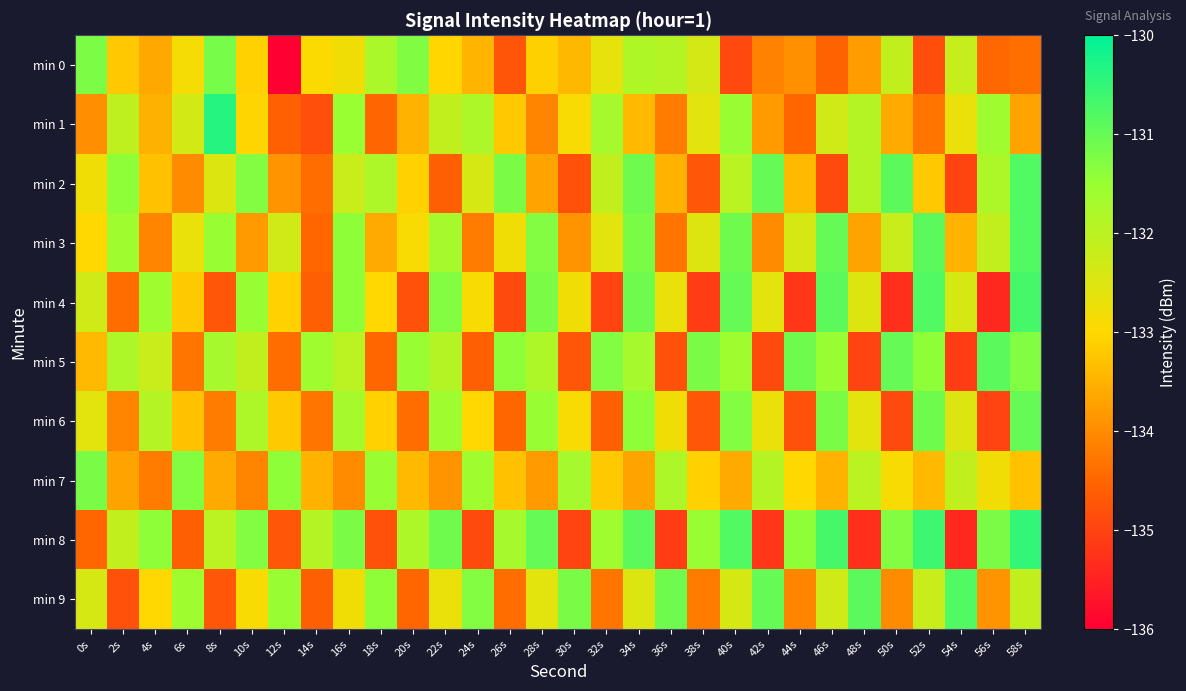

Reading right to left, extract all data points from this chart.

min 0: 58s=-134.4	56s=-134.5	54s=-132.2	52s=-134.8	50s=-132.1	48s=-133.8	46s=-134.5	44s=-133.9	42s=-134.1	40s=-134.9	38s=-132.4	36s=-131.9	34s=-131.8	32s=-132.6	30s=-133.4	28s=-133.1	26s=-134.7	24s=-133.5	22s=-133.0	20s=-131.3	18s=-131.8	16s=-132.8	14s=-133.0	12s=-136.0	10s=-133.1	8s=-131.2	6s=-132.9	4s=-133.6	2s=-133.2	0s=-131.2
min 1: 58s=-133.7	56s=-131.6	54s=-132.7	52s=-134.3	50s=-133.6	48s=-131.9	46s=-132.3	44s=-134.5	42s=-133.8	40s=-131.5	38s=-132.6	36s=-134.2	34s=-133.4	32s=-131.7	30s=-132.9	28s=-134.1	26s=-133.2	24s=-131.8	22s=-132.1	20s=-133.5	18s=-134.5	16s=-131.5	14s=-134.8	12s=-134.6	10s=-133.0	8s=-130.4	6s=-132.4	4s=-133.5	2s=-132.1	0s=-134.0
min 2: 58s=-130.8	56s=-131.8	54s=-135.0	52s=-133.2	50s=-130.9	48s=-131.9	46s=-134.9	44s=-133.4	42s=-131.0	40s=-132.0	38s=-134.7	36s=-133.5	34s=-131.1	32s=-132.1	30s=-134.8	28s=-133.7	26s=-131.2	24s=-132.4	22s=-134.6	20s=-133.1	18s=-131.8	16s=-132.2	14s=-134.4	12s=-133.9	10s=-131.3	8s=-132.5	6s=-134.0	4s=-133.3	2s=-131.4	0s=-132.8
min 3: 58s=-130.8	56s=-132.1	54s=-133.5	52s=-130.9	50s=-132.2	48s=-133.7	46s=-131.0	44s=-132.4	42s=-134.0	40s=-131.1	38s=-132.5	36s=-134.3	34s=-131.2	32s=-132.6	30s=-133.9	28s=-131.3	26s=-132.8	24s=-134.2	22s=-131.7	20s=-132.9	18s=-133.6	16s=-131.4	14s=-134.5	12s=-132.3	10s=-133.8	8s=-131.5	6s=-132.7	4s=-134.1	2s=-131.6	0s=-133.0
min 4: 58s=-130.7	56s=-135.4	54s=-132.4	52s=-130.8	50s=-135.3	48s=-132.5	46s=-130.9	44s=-135.2	42s=-132.6	40s=-131.0	38s=-135.1	36s=-132.7	34s=-131.1	32s=-135.0	30s=-132.8	28s=-131.2	26s=-134.9	24s=-132.9	22s=-131.3	20s=-134.8	18s=-133.0	16s=-131.4	14s=-134.6	12s=-133.1	10s=-131.5	8s=-134.7	6s=-133.2	4s=-131.6	2s=-134.4	0s=-132.3
min 5: 58s=-131.3	56s=-130.9	54s=-135.1	52s=-131.4	50s=-131.0	48s=-135.0	46s=-131.5	44s=-131.1	42s=-134.9	40s=-131.6	38s=-131.2	36s=-134.8	34s=-131.7	32s=-131.3	30s=-134.7	28s=-131.8	26s=-131.4	24s=-134.6	22s=-131.9	20s=-131.5	18s=-134.5	16s=-132.0	14s=-131.6	12s=-134.4	10s=-132.1	8s=-131.7	6s=-134.3	4s=-132.2	2s=-131.8	0s=-133.4
min 6: 58s=-131.0	56s=-135.0	54s=-132.5	52s=-131.1	50s=-134.9	48s=-132.6	46s=-131.2	44s=-134.8	42s=-132.7	40s=-131.3	38s=-134.7	36s=-132.8	34s=-131.4	32s=-134.6	30s=-132.9	28s=-131.5	26s=-134.5	24s=-133.0	22s=-131.6	20s=-134.4	18s=-133.1	16s=-131.7	14s=-134.3	12s=-133.2	10s=-131.8	8s=-134.2	6s=-133.3	4s=-131.9	2s=-134.1	0s=-132.6
min 7: 58s=-133.3	56s=-132.8	54s=-132.1	52s=-133.4	50s=-132.9	48s=-132.0	46s=-133.5	44s=-133.0	42s=-131.9	40s=-133.6	38s=-133.1	36s=-131.8	34s=-133.7	32s=-133.2	30s=-131.7	28s=-133.8	26s=-133.3	24s=-131.6	22s=-133.9	20s=-133.4	18s=-131.5	16s=-134.0	14s=-133.5	12s=-131.4	10s=-134.1	8s=-133.6	6s=-131.3	4s=-134.2	2s=-133.7	0s=-131.2
min 8: 58s=-130.5	56s=-131.2	54s=-135.4	52s=-130.6	50s=-131.3	48s=-135.3	46s=-130.7	44s=-131.4	42s=-135.2	40s=-130.8	38s=-131.5	36s=-135.1	34s=-130.9	32s=-131.6	30s=-135.0	28s=-131.0	26s=-131.7	24s=-134.9	22s=-131.1	20s=-131.8	18s=-134.8	16s=-131.2	14s=-131.9	12s=-134.7	10s=-131.3	8s=-132.0	6s=-134.6	4s=-131.4	2s=-132.1	0s=-134.5
min 9: 58s=-132.1	56s=-133.9	54s=-130.8	52s=-132.2	50s=-134.0	48s=-130.9	46s=-132.3	44s=-134.1	42s=-131.0	40s=-132.4	38s=-134.2	36s=-131.1	34s=-132.5	32s=-134.3	30s=-131.2	28s=-132.6	26s=-134.4	24s=-131.3	22s=-132.7	20s=-134.5	18s=-131.4	16s=-132.8	14s=-134.6	12s=-131.5	10s=-132.9	8s=-134.7	6s=-131.6	4s=-133.0	2s=-134.8	0s=-132.4